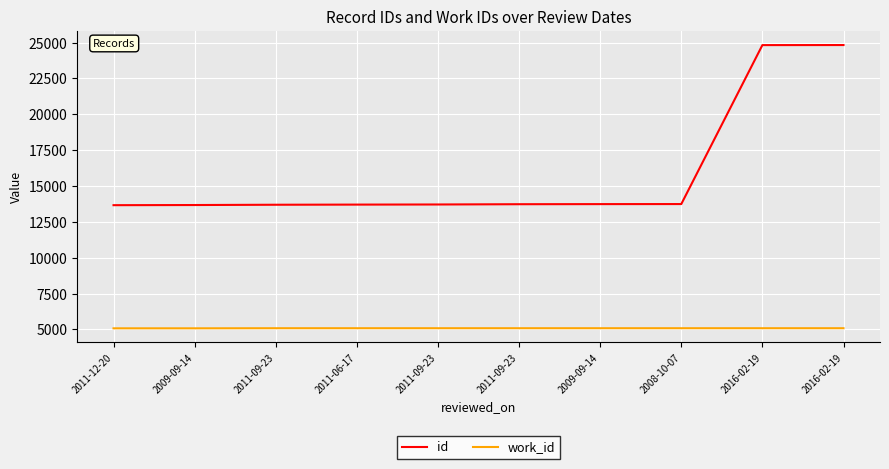

Is this an area chart (filled region under the line)?

No